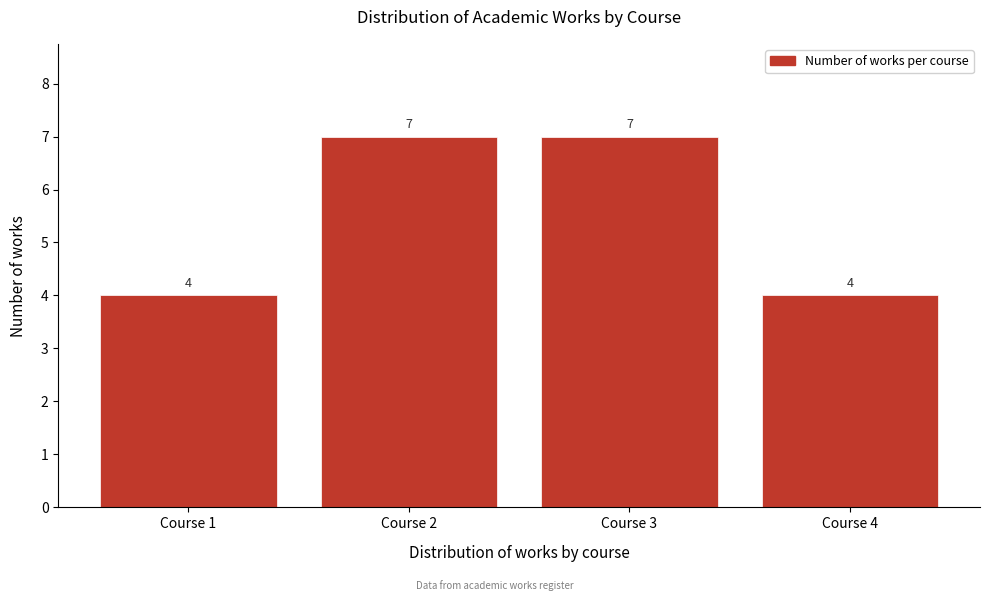

What is the height of the bar covering 1.5 to 2.5 on the x-axis?

7